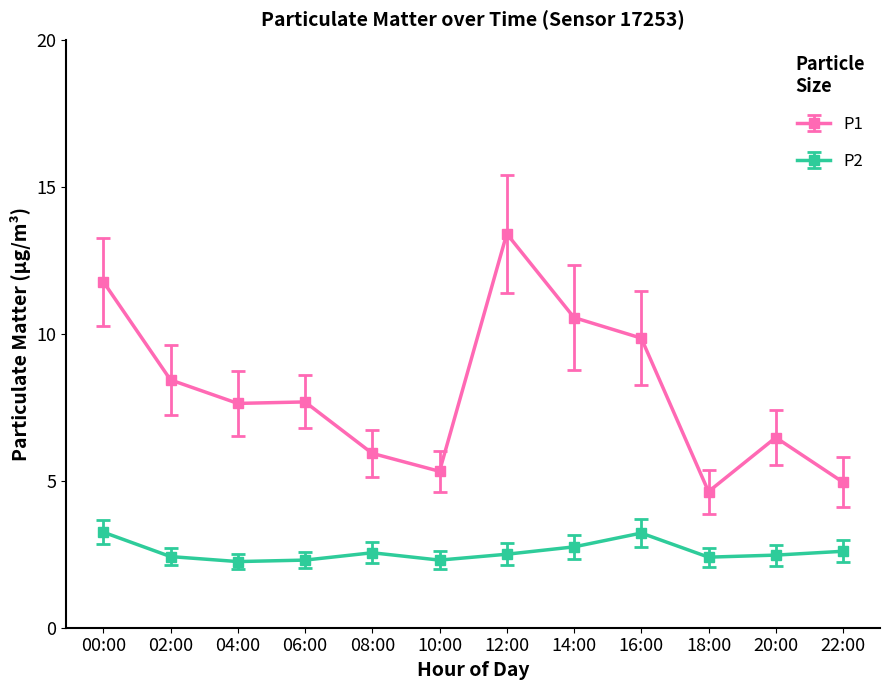

At which category is the sum across all series the highest?

12:00